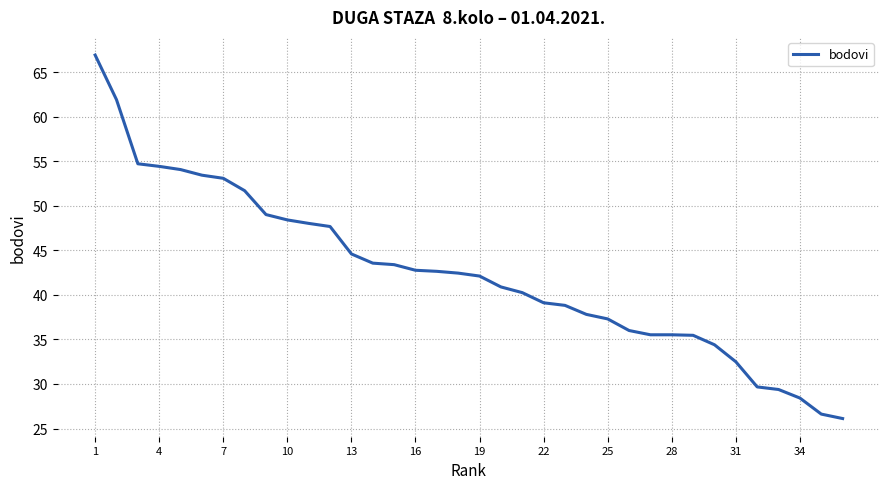

What is the greatest value displayed?

66.9